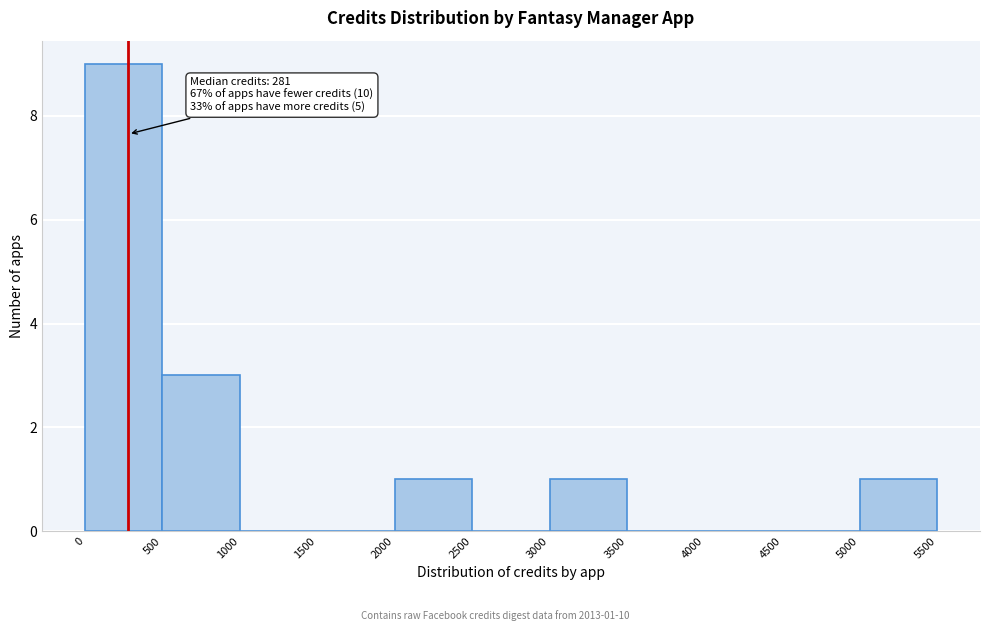

Which range on the x-axis has the tallest bar?

0 to 500